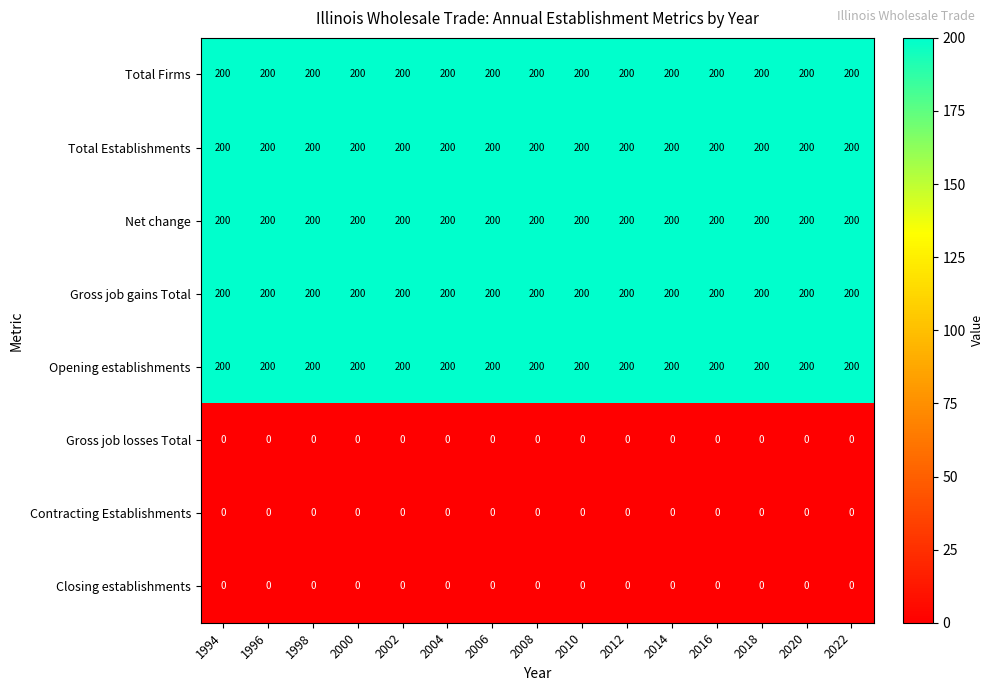

What is the spread (max minus min) of values at 2006?

200